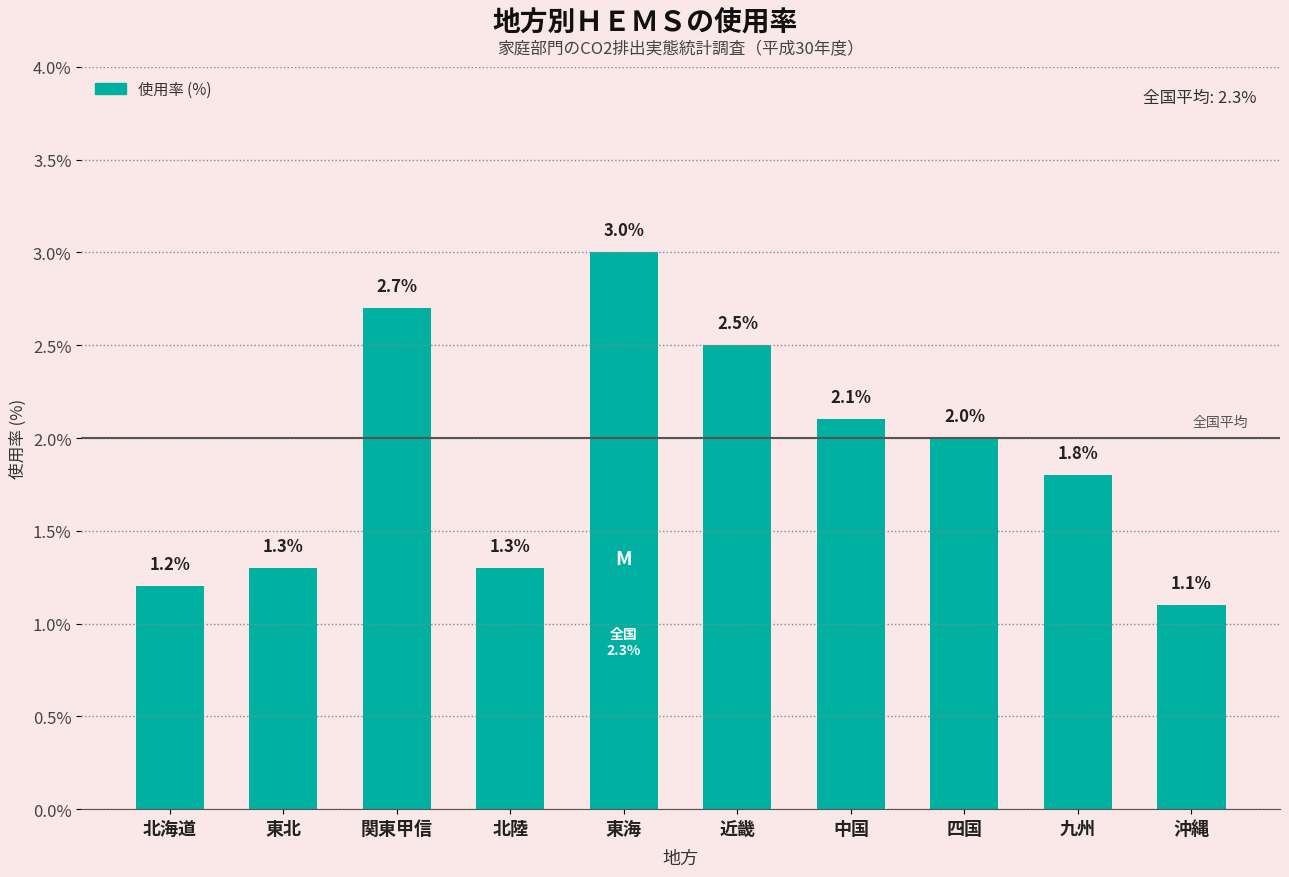

What value does the data have at 中国?

2.1